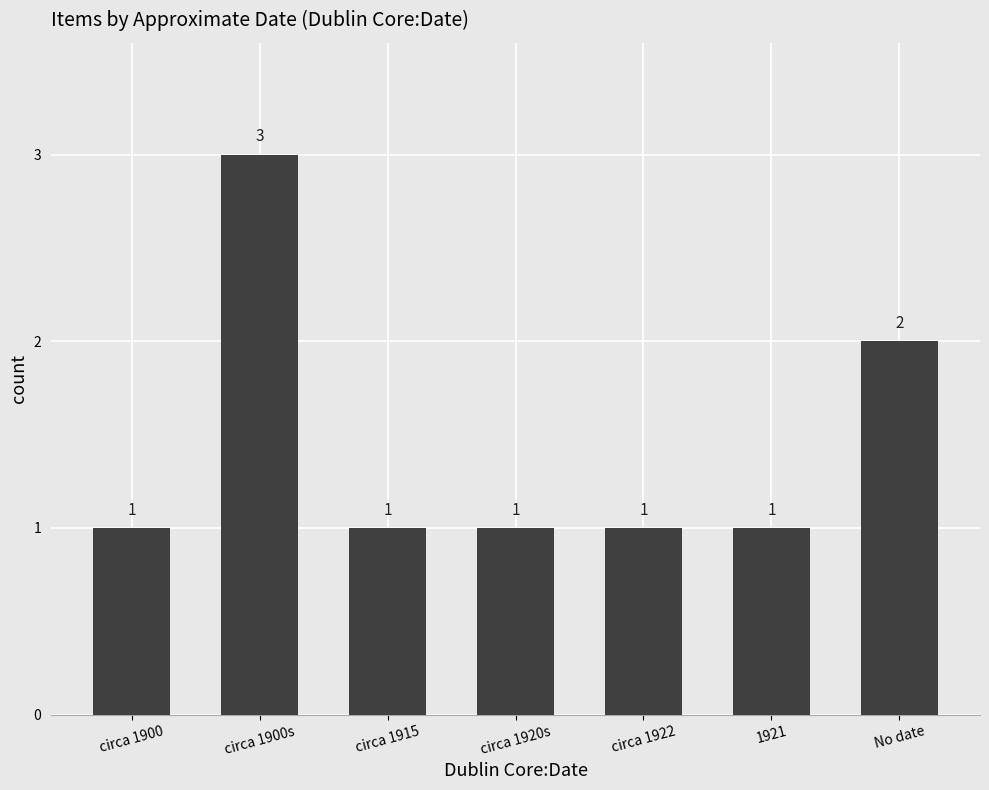

Which label corresponds to the largest value in the chart?

circa 1900s